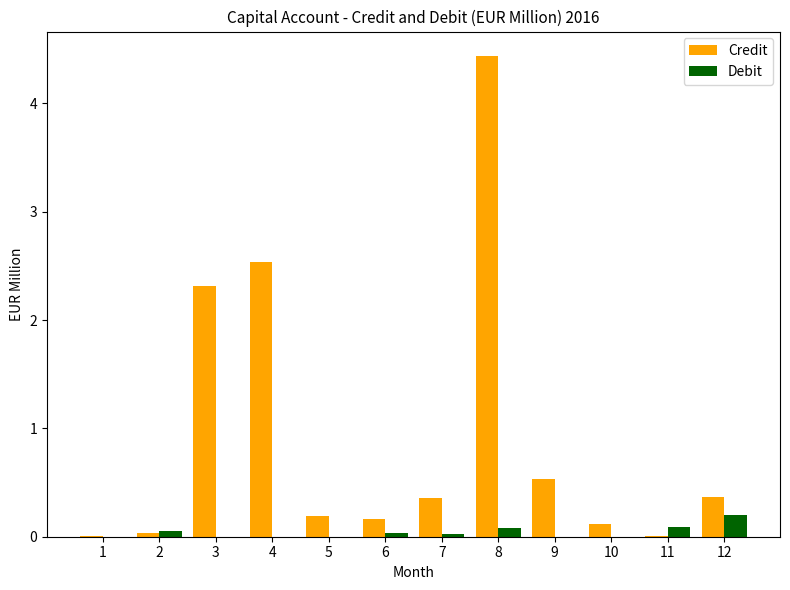

At which category is the sum across all series the highest?

8